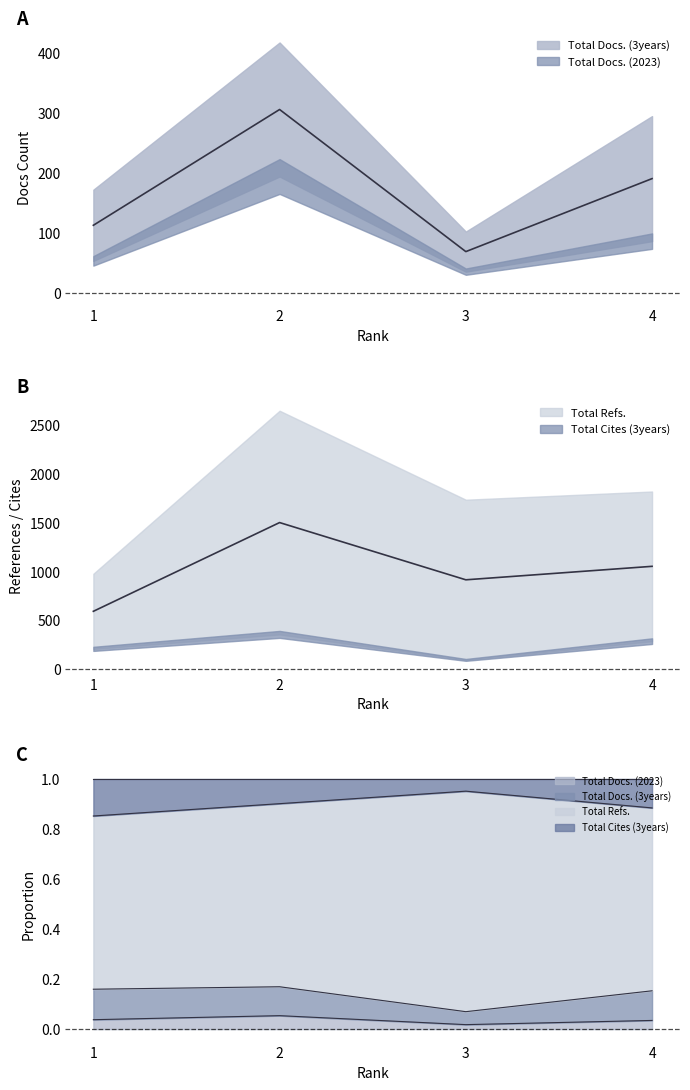

What is the difference between the second highest and minimum values in the Total Docs. (3years) series?

122.0